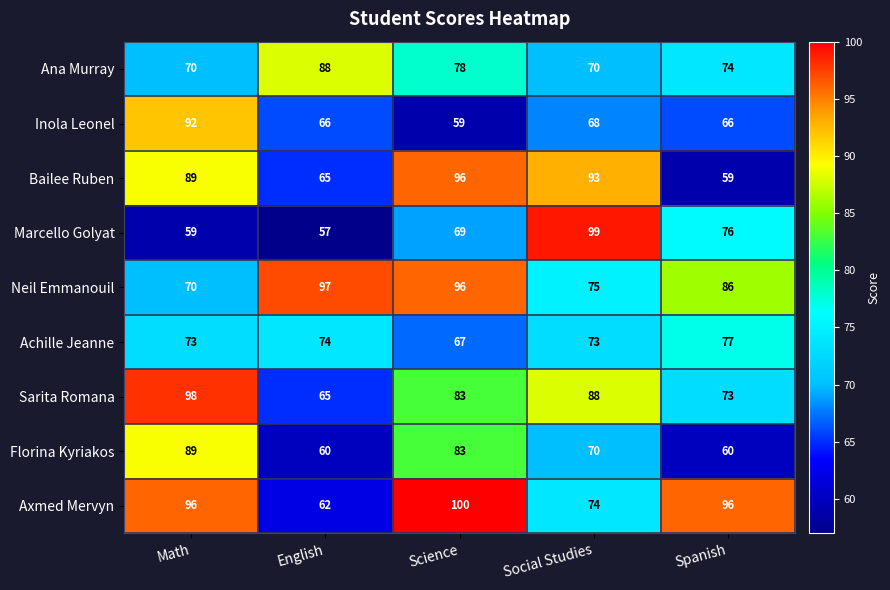

The Florina Kyriakos series shows 32 at Social Studies. True or false?

False